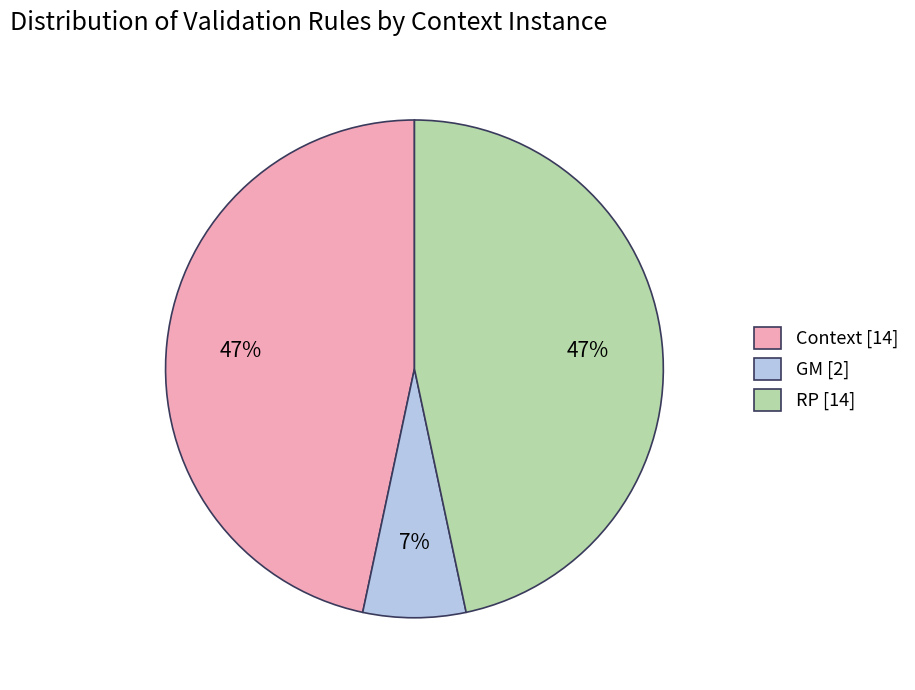

What percentage is the Context slice, to the nearest percent?

47%